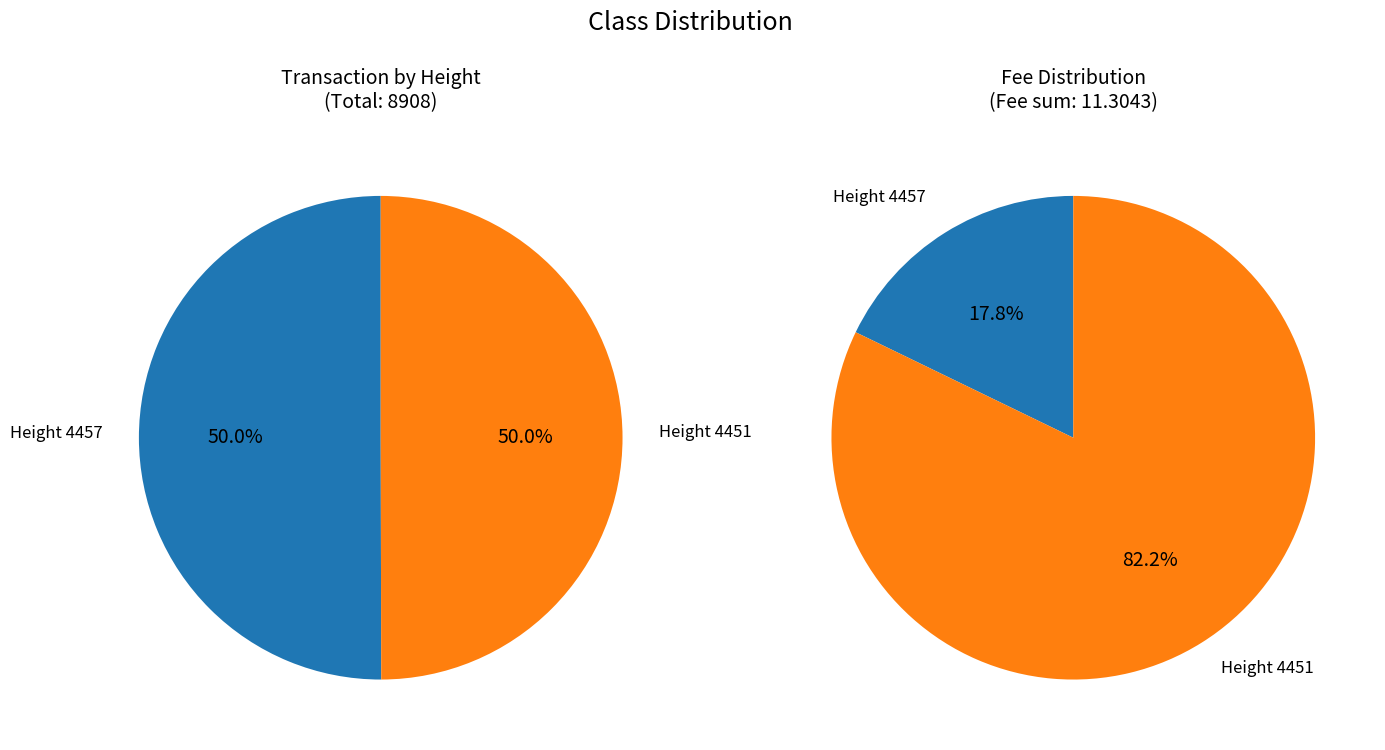

Approximately how many times larger is the value at 4451 compared to 4457?

1.0